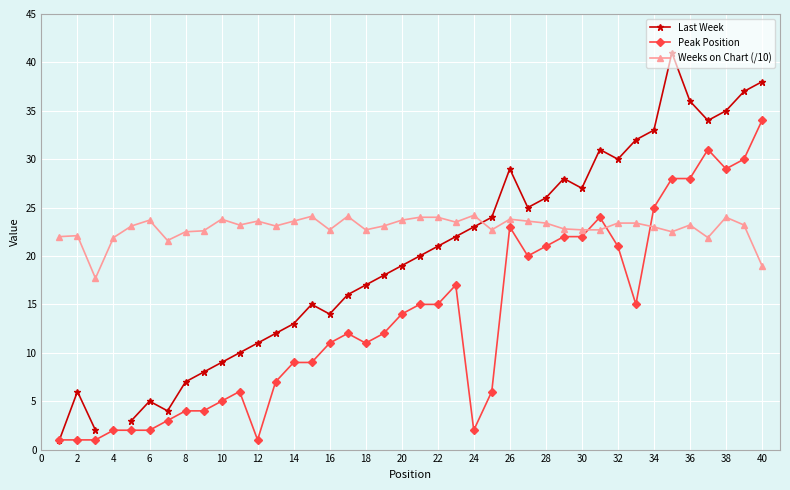

How many intersections are there between Last Week and Weeks on Chart (/10)?

1